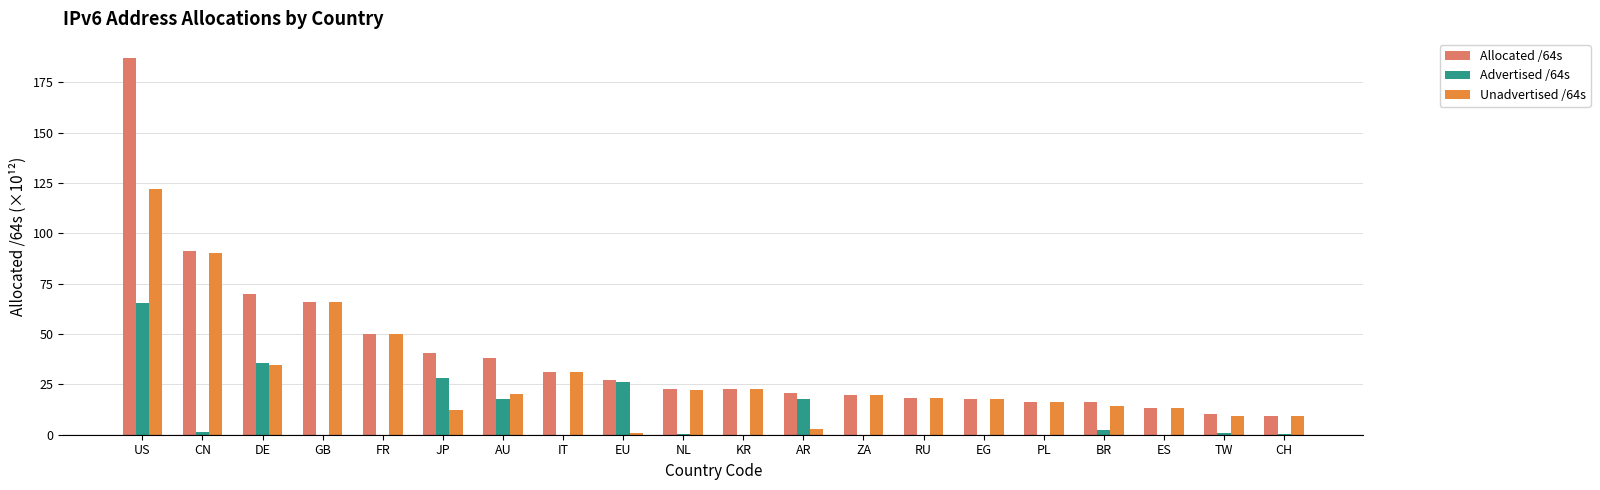

Between CN and ES, which series saw the biggest shift?

Allocated /64s